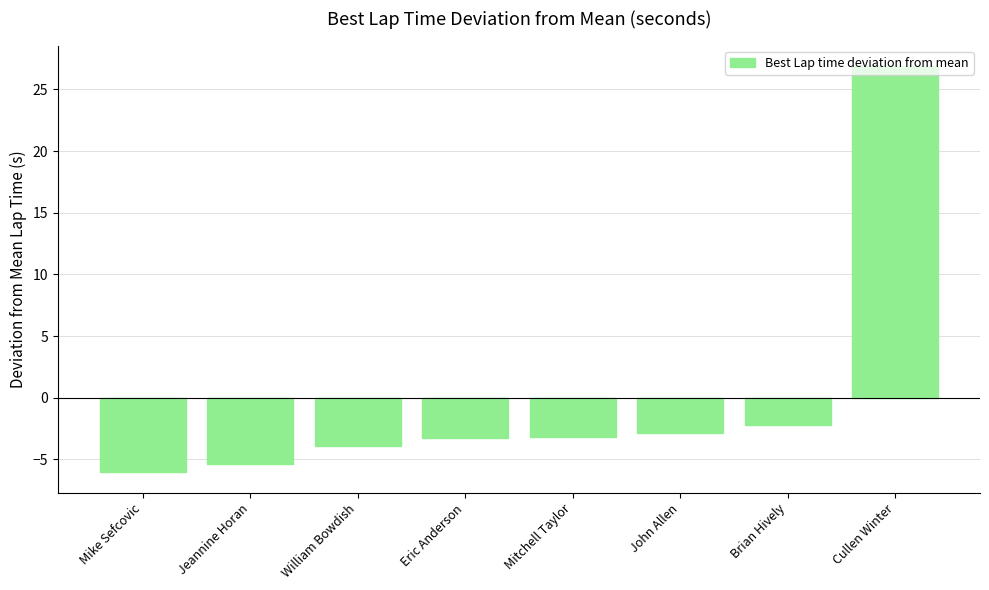

Count the number of categories in the chart.

8